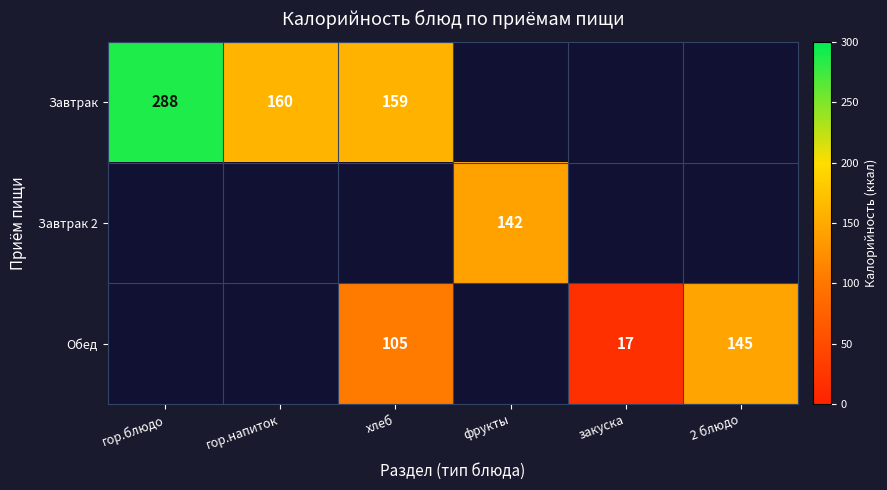

Which has a higher value, фрукты or хлеб?

хлеб